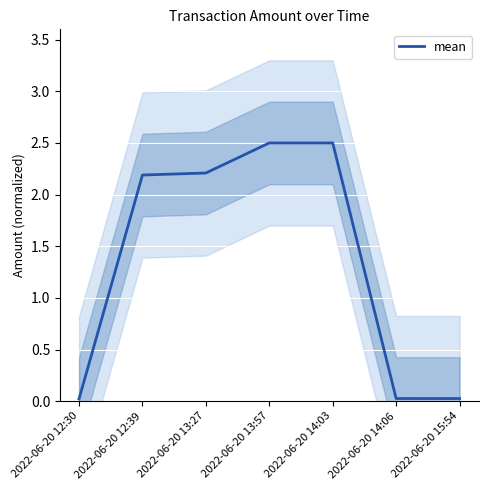

Rank the categories by value from lowest to highest.

2022-06-20 12:30, 2022-06-20 15:54, 2022-06-20 14:06, 2022-06-20 12:39, 2022-06-20 13:27, 2022-06-20 14:03, 2022-06-20 13:57